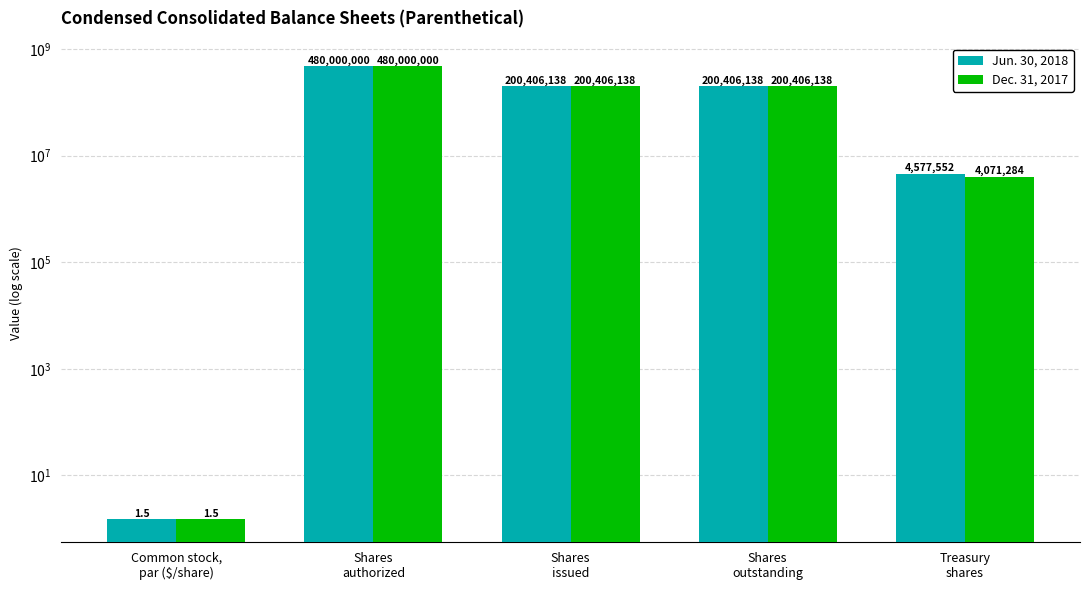

At which category does the chart reach its minimum across all series?

Common stock,
par ($/share)